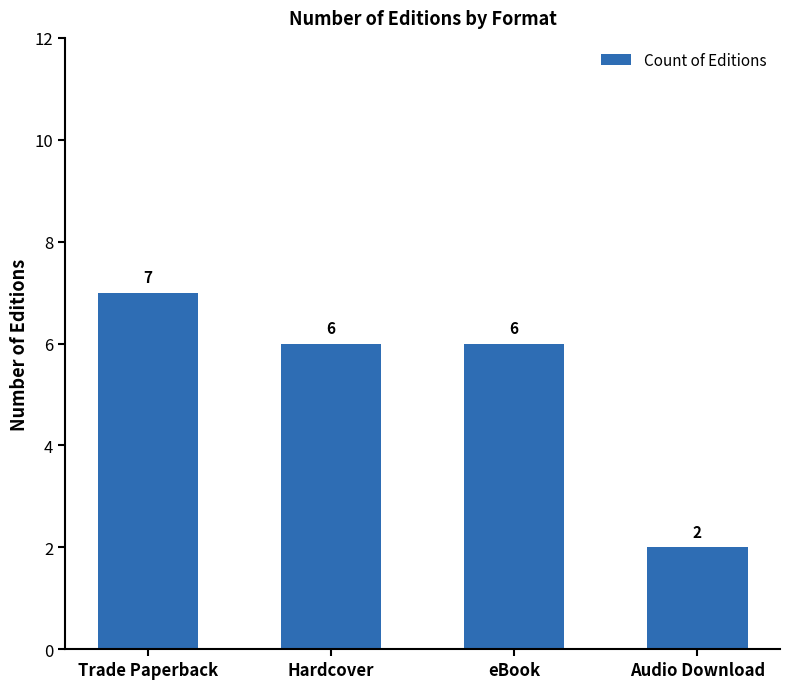

What is the label of the 1st bar from the right?

Audio Download